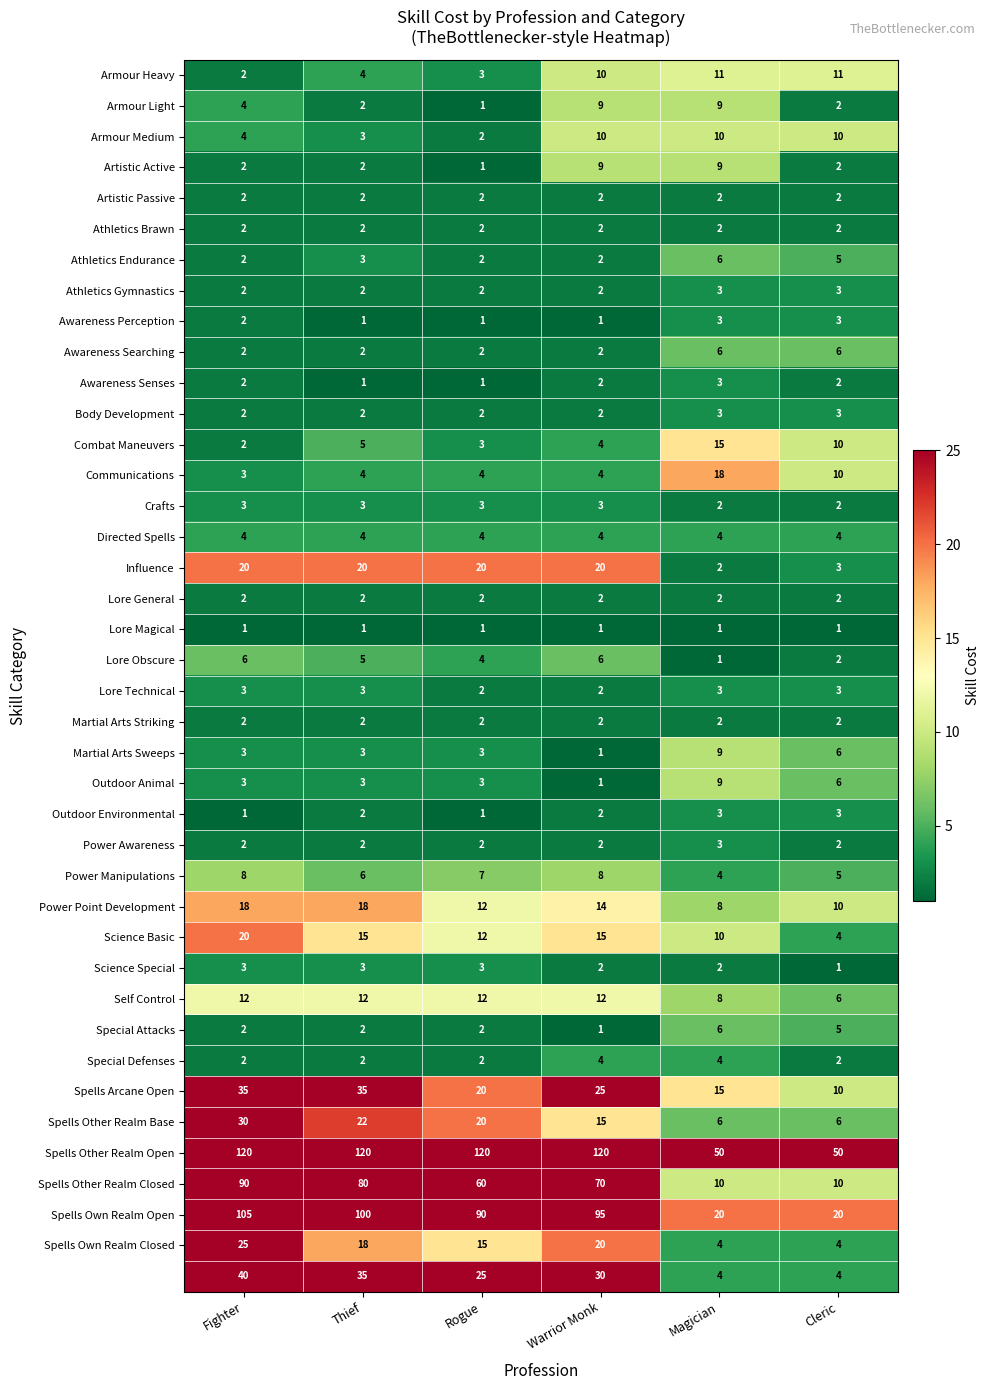

What is the spread (max minus min) of values at Rogue?

119